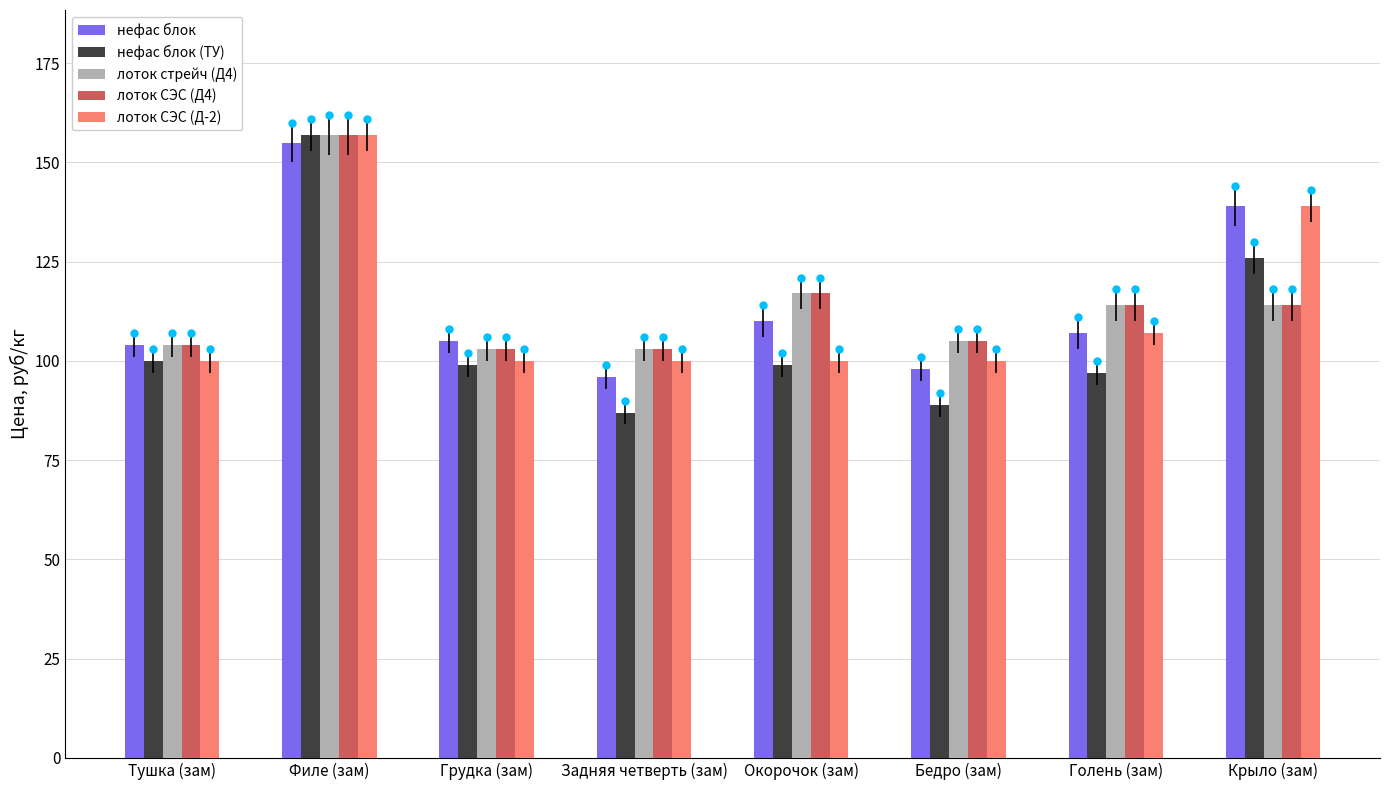

Which series has the widest spread of values?

нефас блок (ТУ)